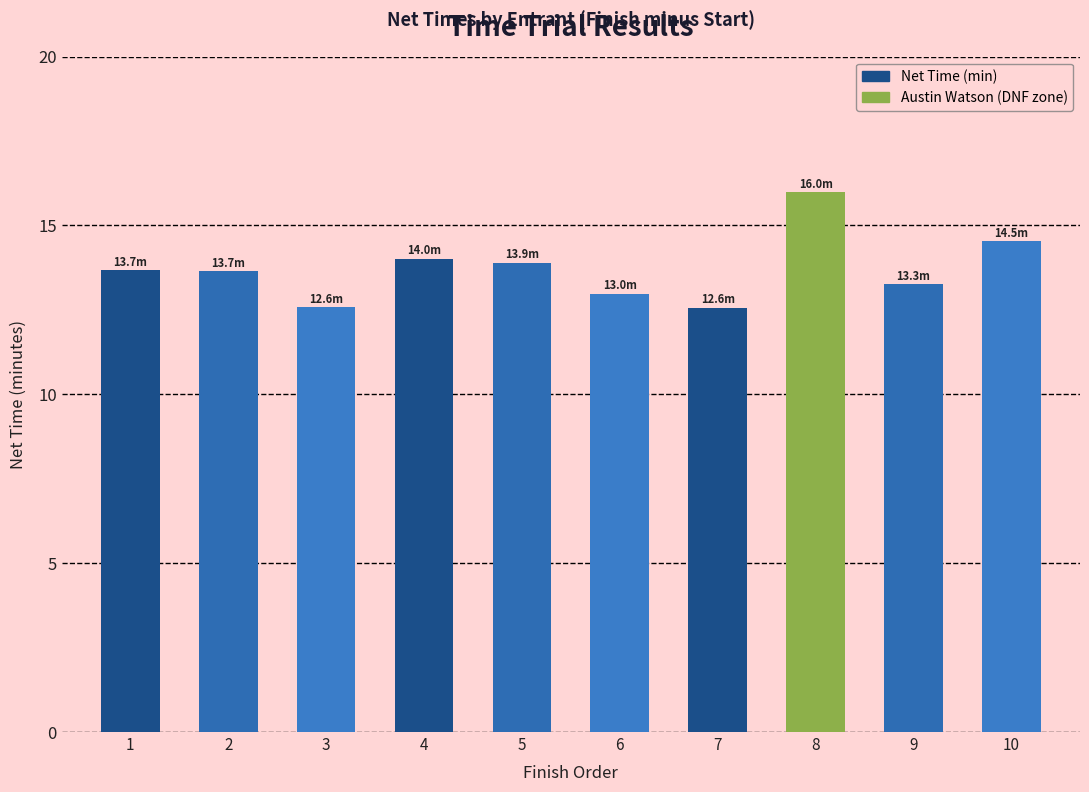

Reading left to right, what are all the values shown in this chart?

13.7	13.7	12.6	14.0	13.9	13.0	12.6	16.0	13.3	14.5